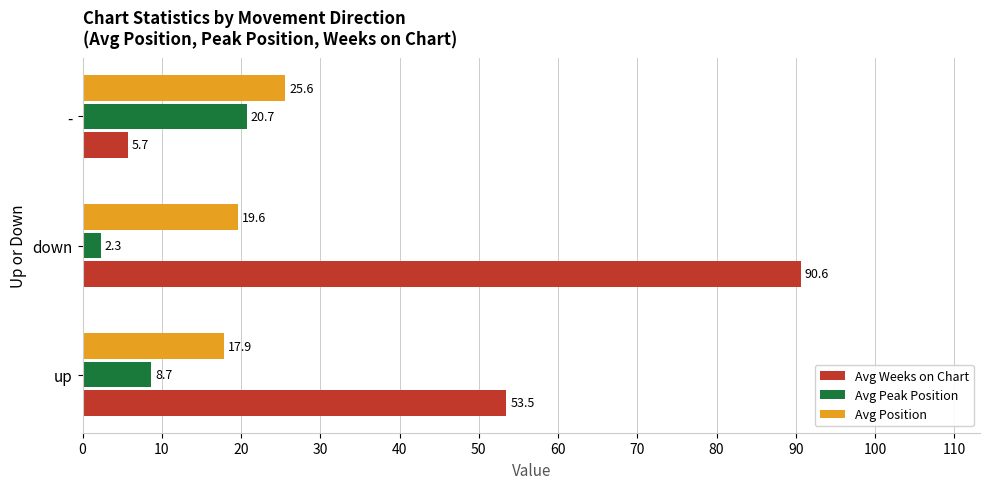

At which label is Avg Peak Position closest to 11?

up